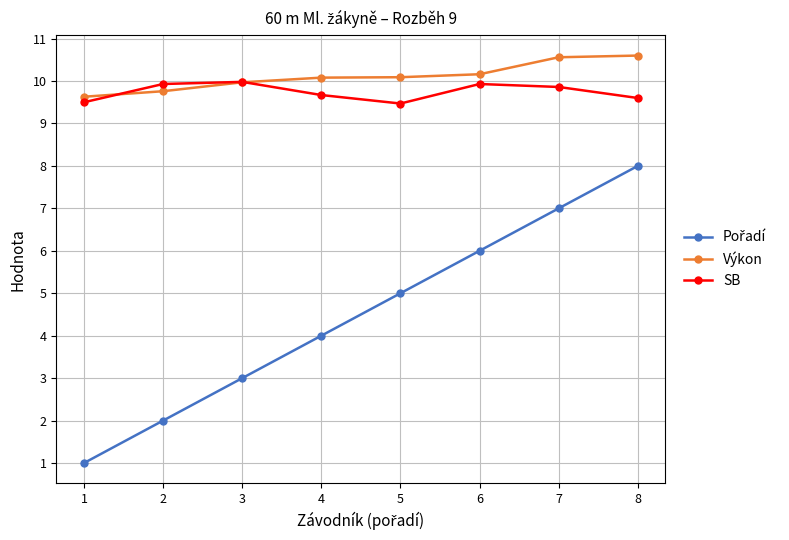

At which category is the sum across all series the highest?

8